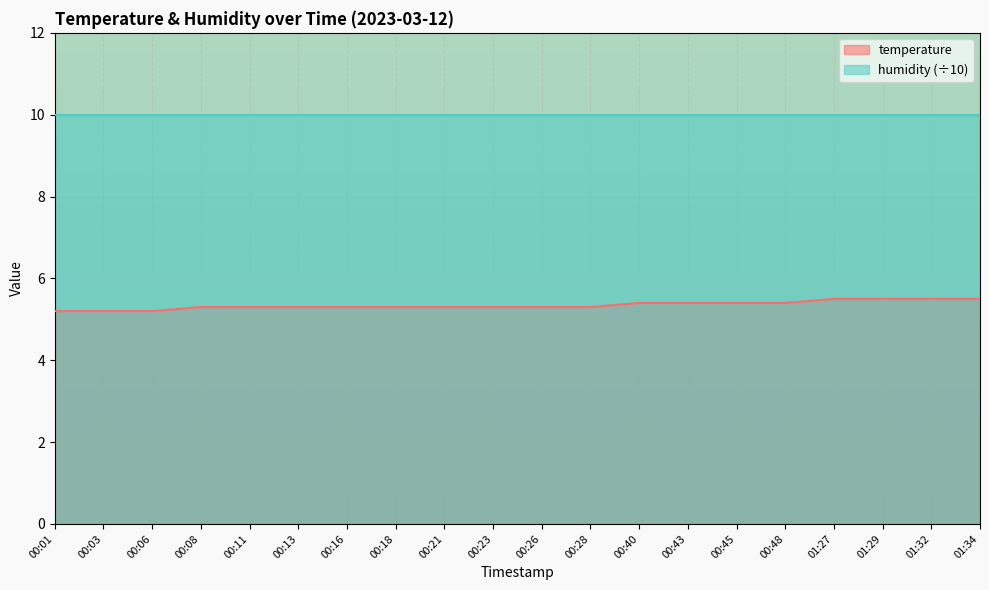

True or false: there are more than 1 points higher than both neighbors.

False